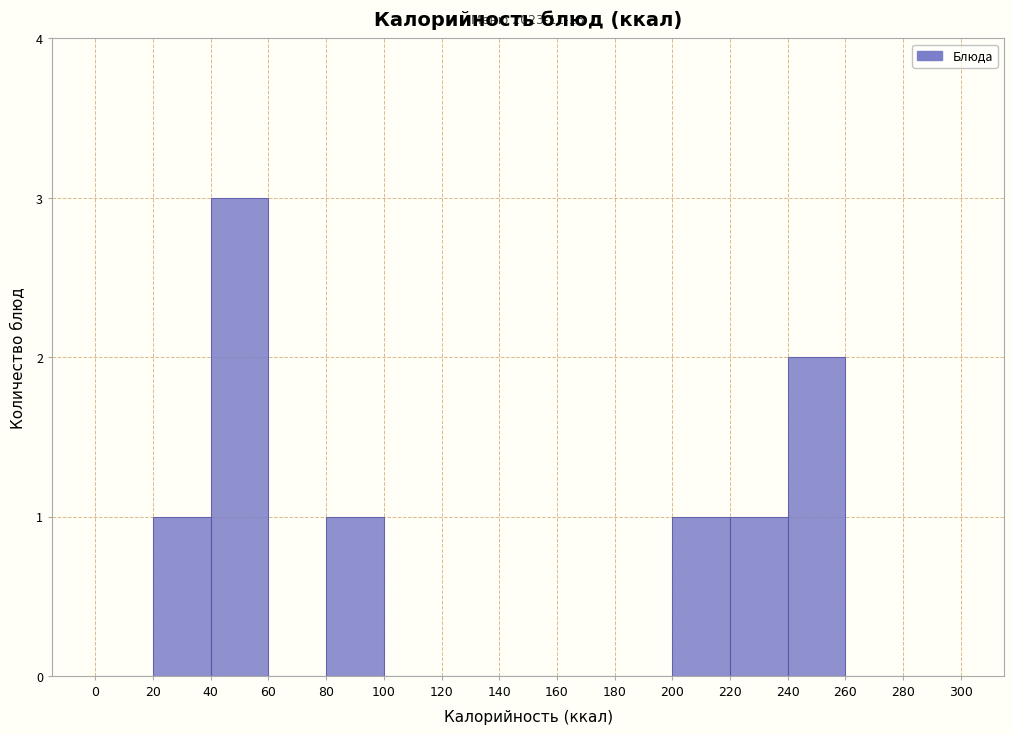

Over which range of the x-axis is the bar tallest?

40 to 60